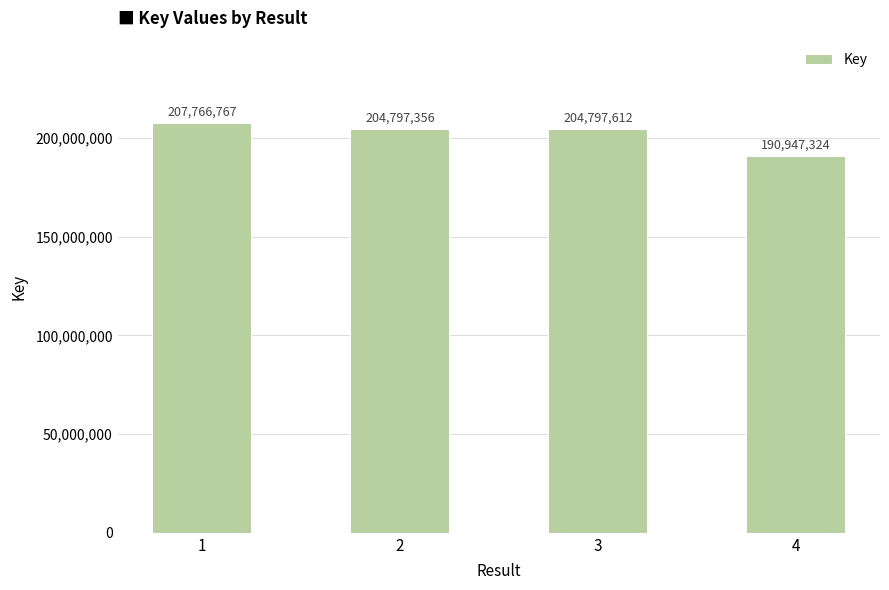

The chart shows a value of 279497890 at 2. True or false?

False